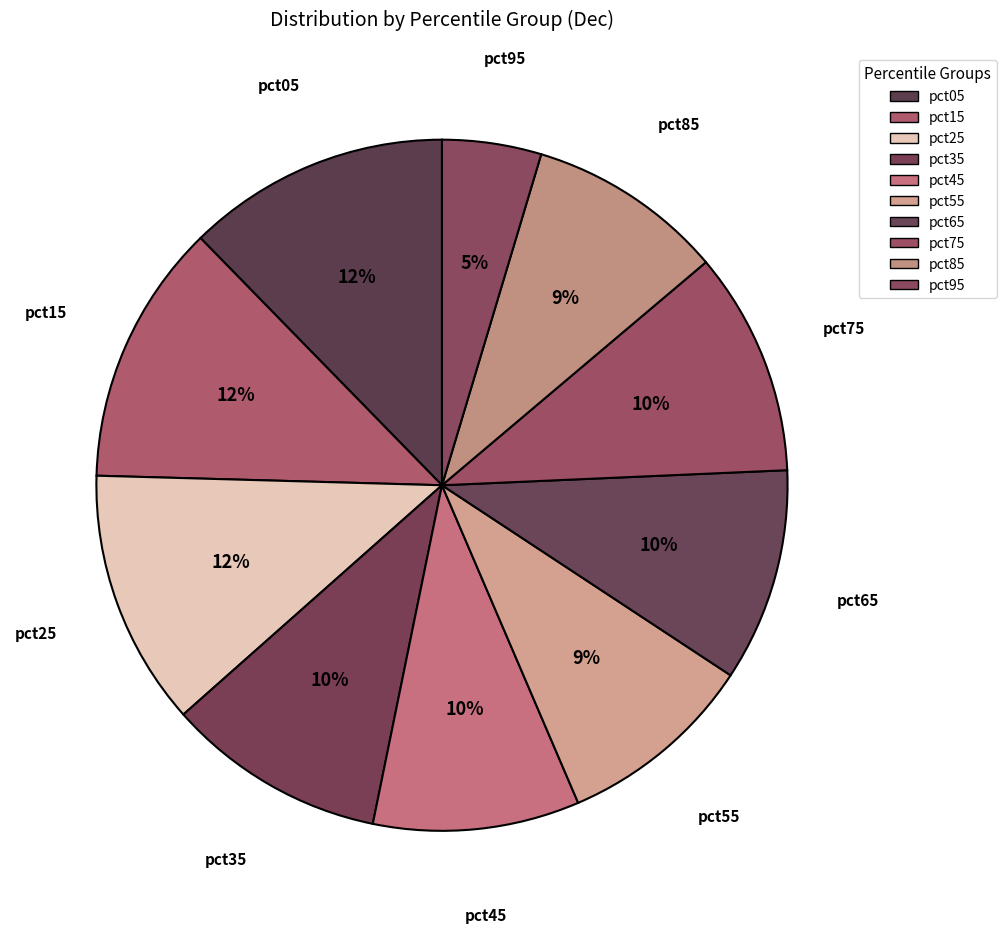

How many segments does this pie chart have?

10